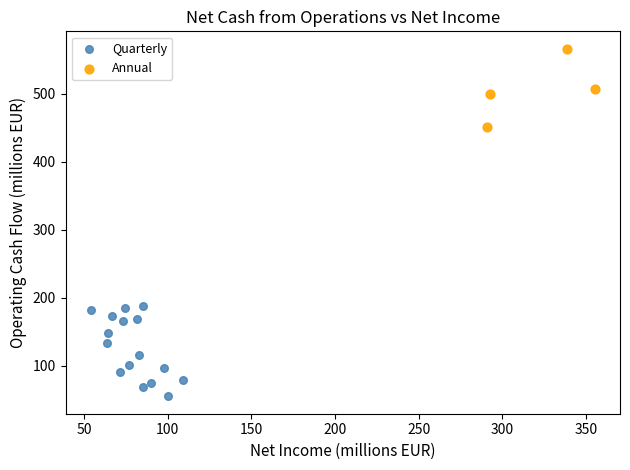

Which series contains the highest Y value?

Annual